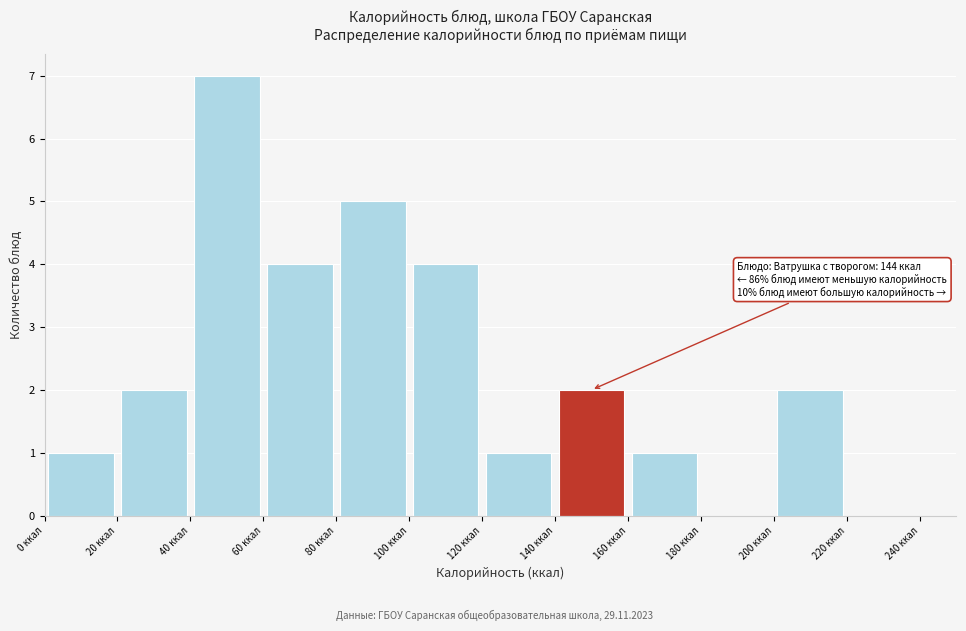

Which range on the x-axis has the tallest bar?

40 to 60